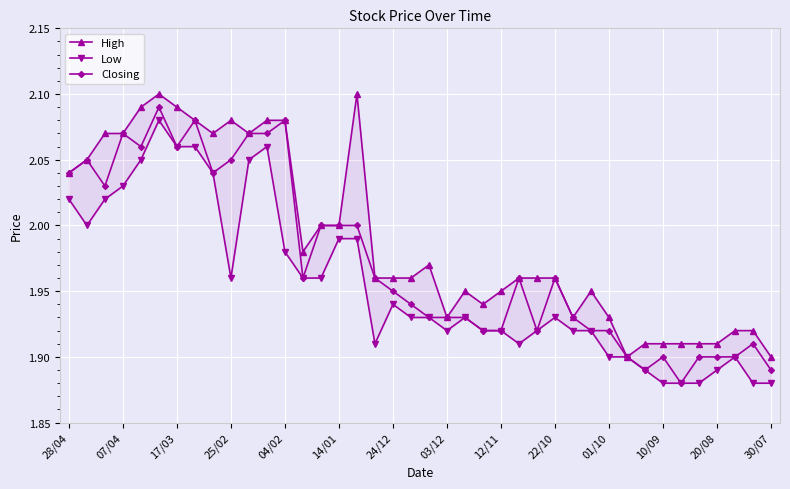

At how many categories does at least one series exceed 2?

14